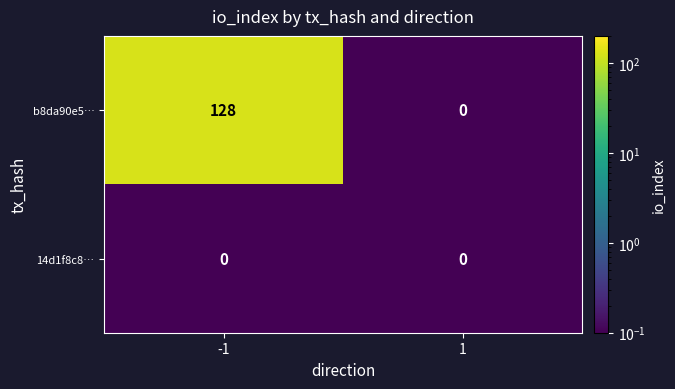

Which series has the largest range (max minus min)?

b8da90e5…